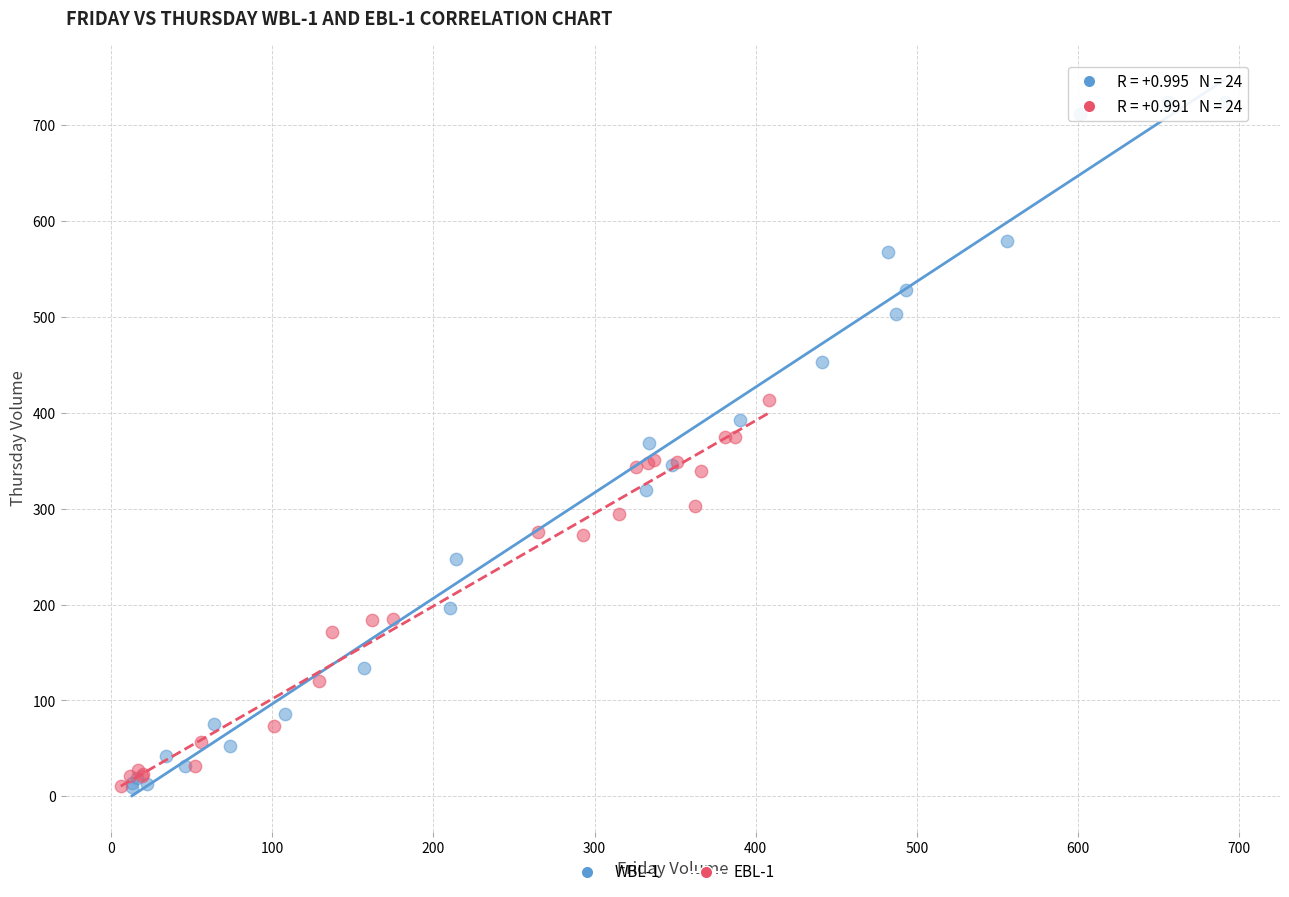

Which series contains the highest Y value?

WBL-1